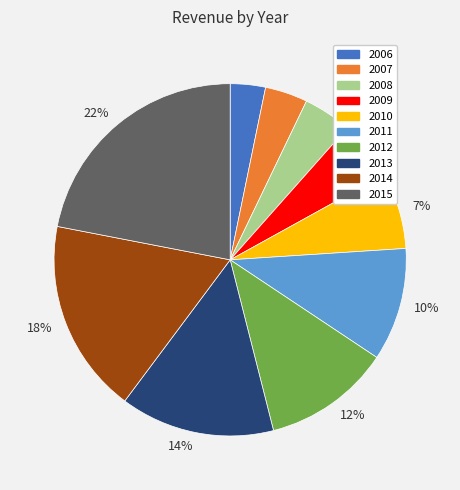

Is there a majority slice in this chart?

No